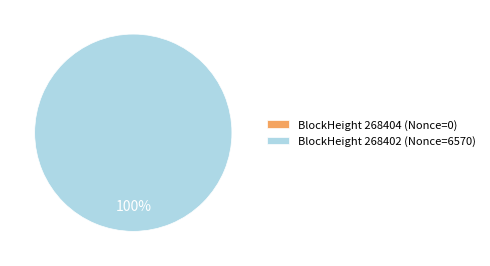

True or false: 268404 accounts for 1% of the total.

False